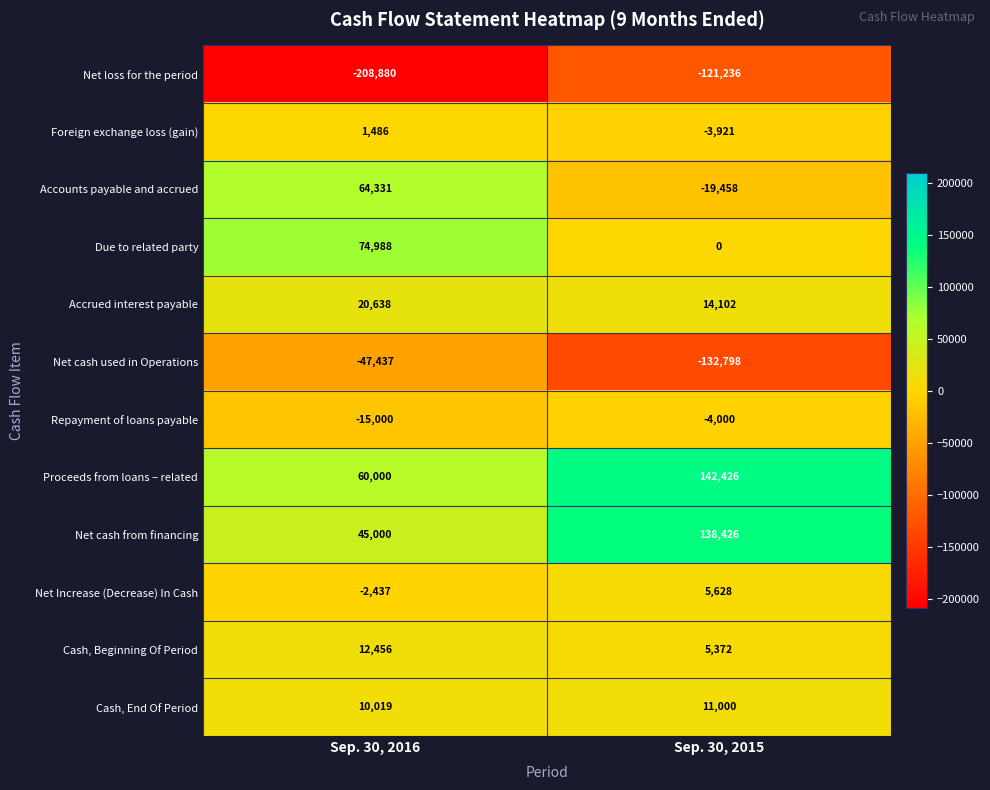

What is the difference between the maximum and minimum values in the Net loss for the period series?

87644